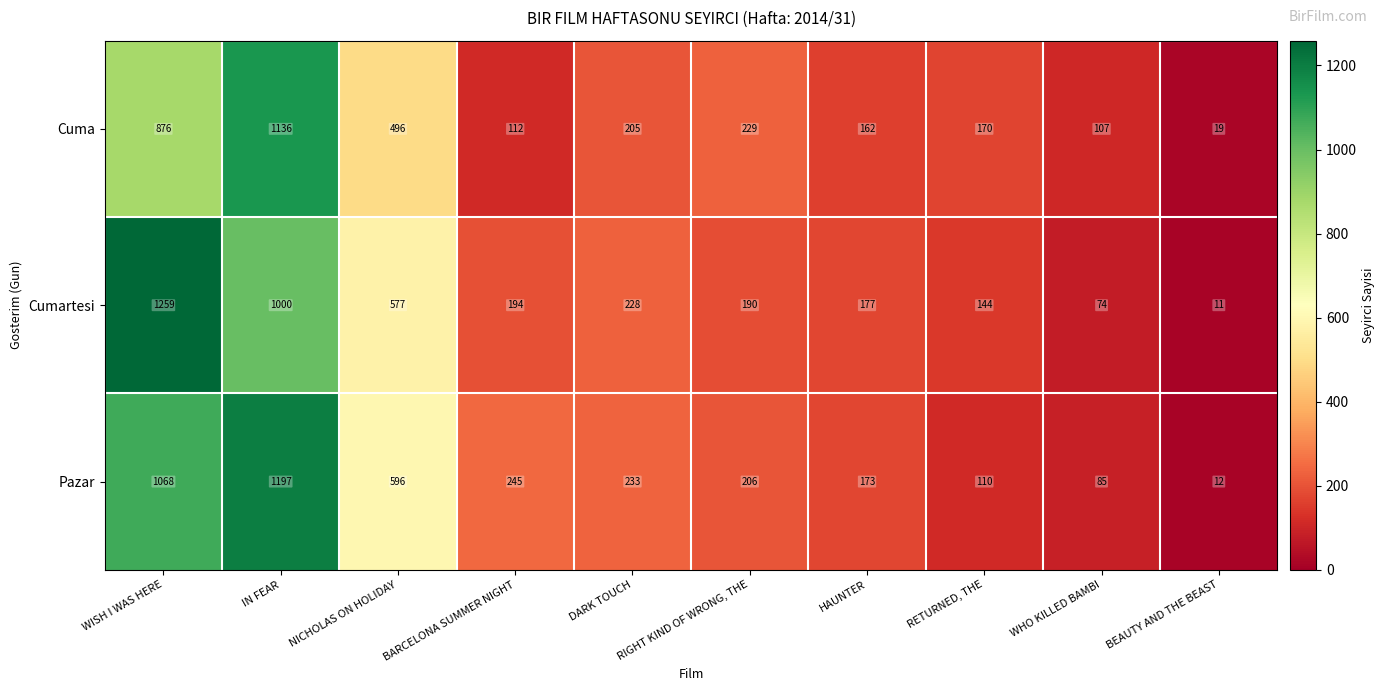

Which series has the largest range (max minus min)?

Cumartesi